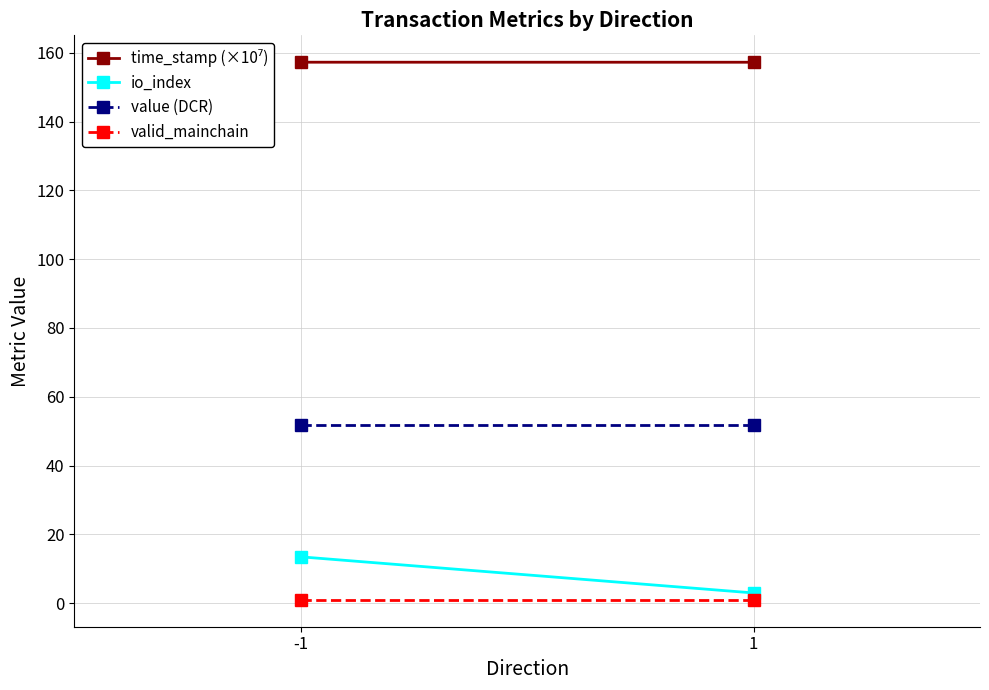

How many lines are shown in the chart?

4